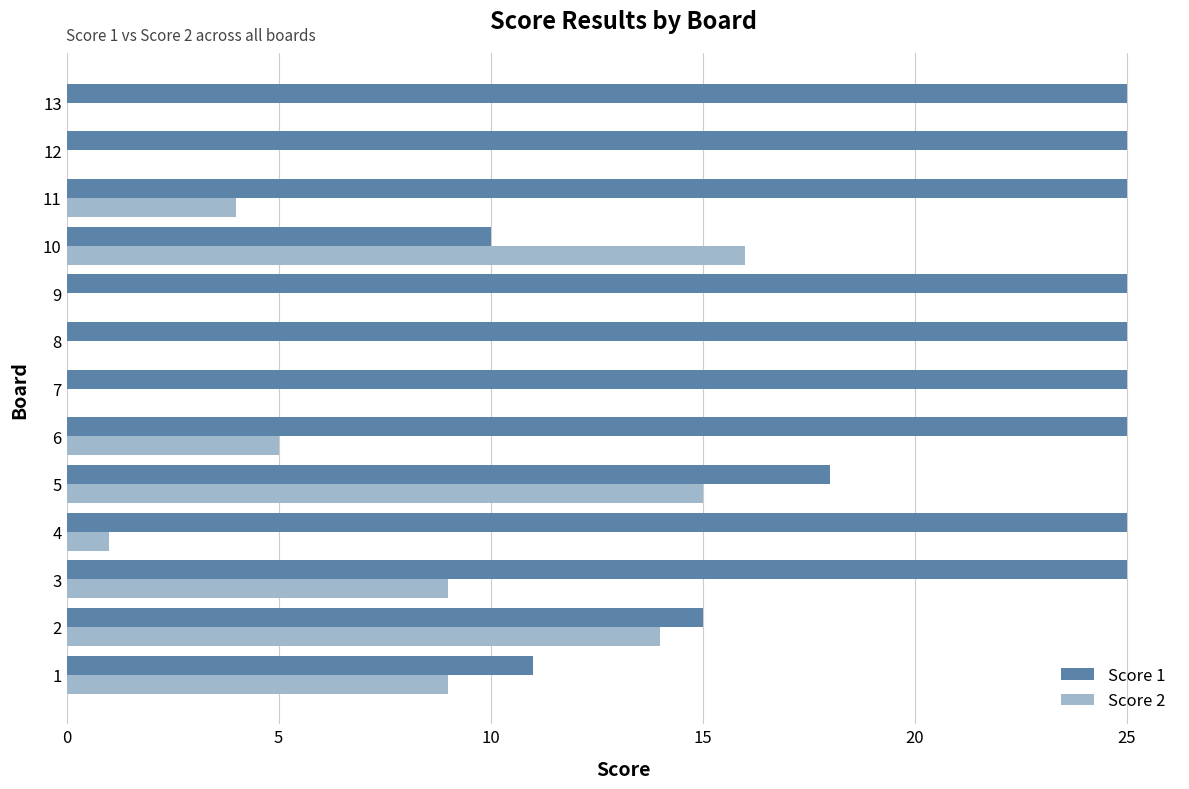

What is the greatest value displayed?

25